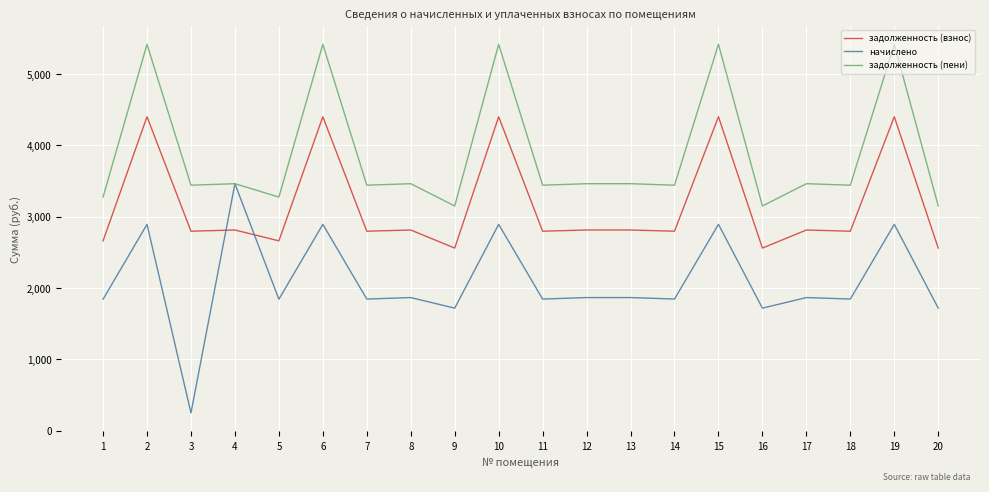

Is the value of начислено at 2 greater than the value of задолженность (пени) at 7?

No